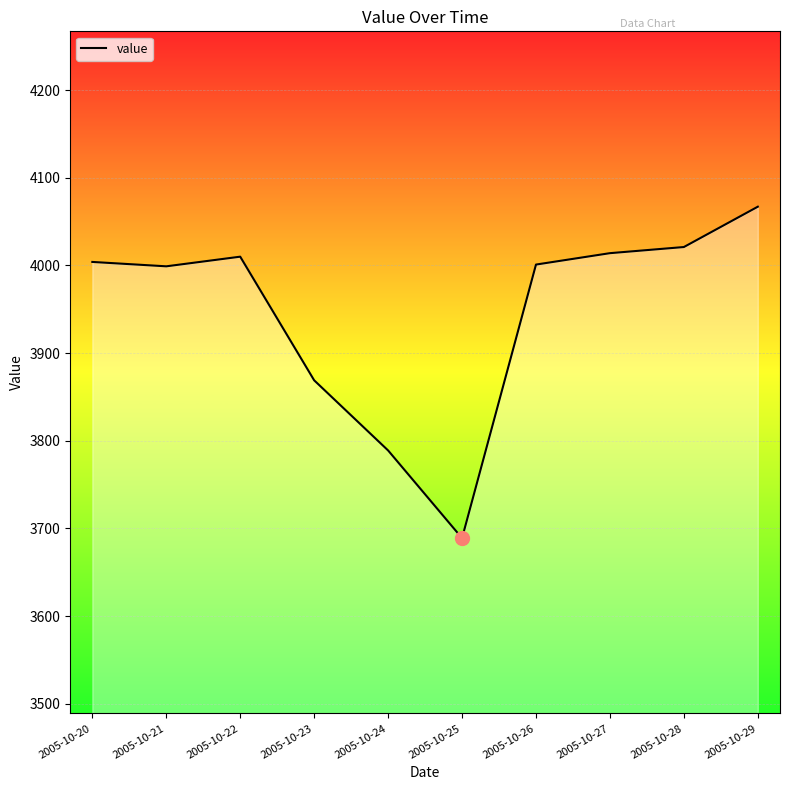

What value does the data have at 2005-10-20, to the nearest 10?

4000